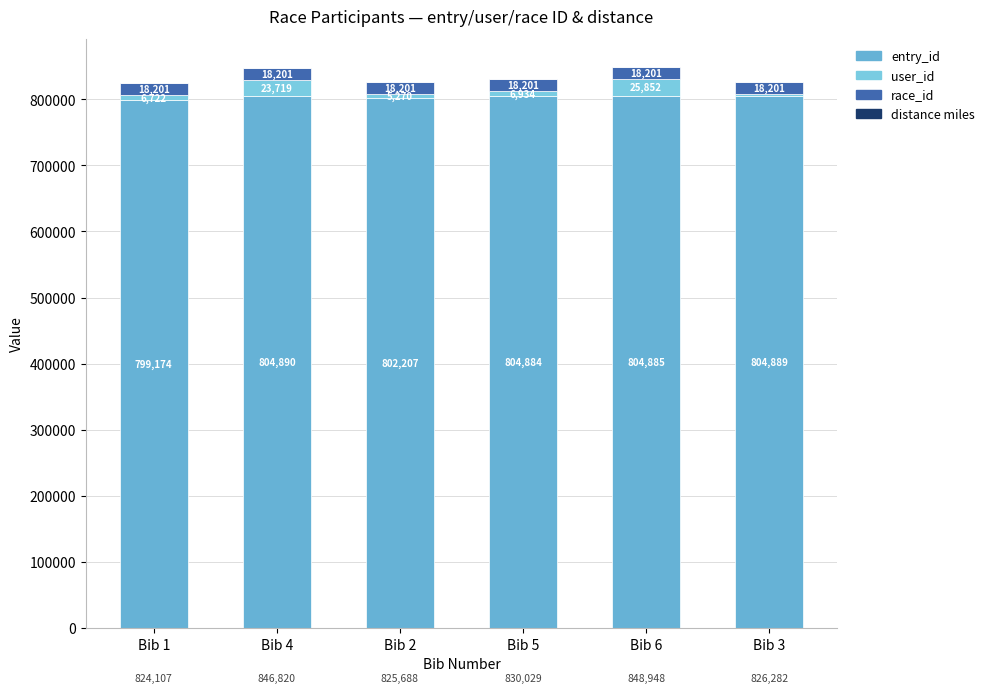

How many data points does each series have?

6